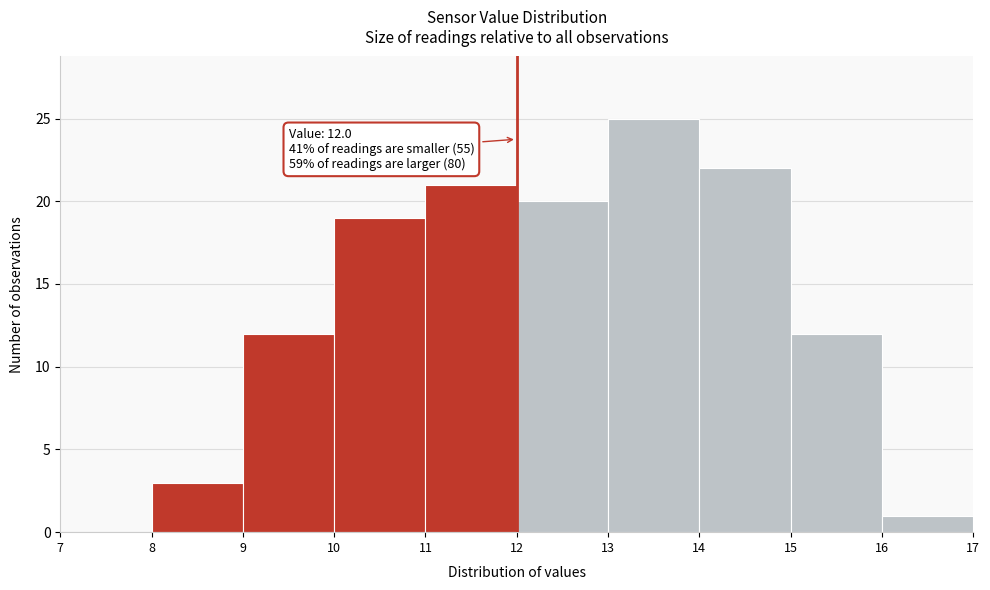

Over which range of the x-axis is the bar tallest?

13 to 14